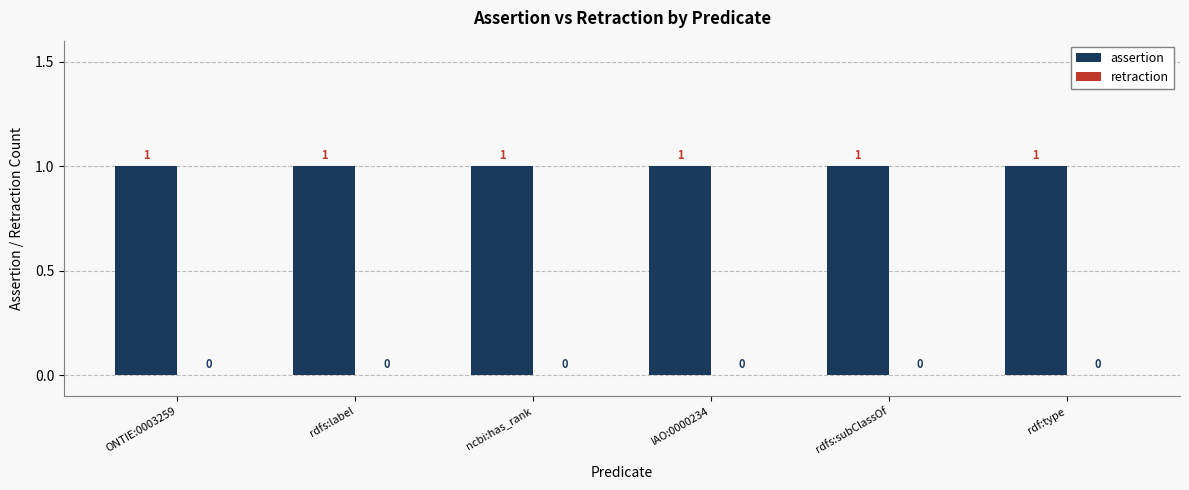

Reading left to right, list all the values displayed in this chart.

assertion: ONTIE:0003259=1	rdfs:label=1	ncbi:has_rank=1	IAO:0000234=1	rdfs:subClassOf=1	rdf:type=1
retraction: ONTIE:0003259=0	rdfs:label=0	ncbi:has_rank=0	IAO:0000234=0	rdfs:subClassOf=0	rdf:type=0